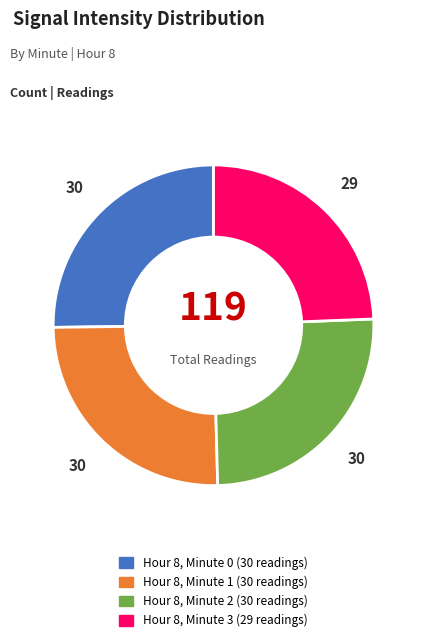

Which slice is the smallest?

Hour 8, Minute 3